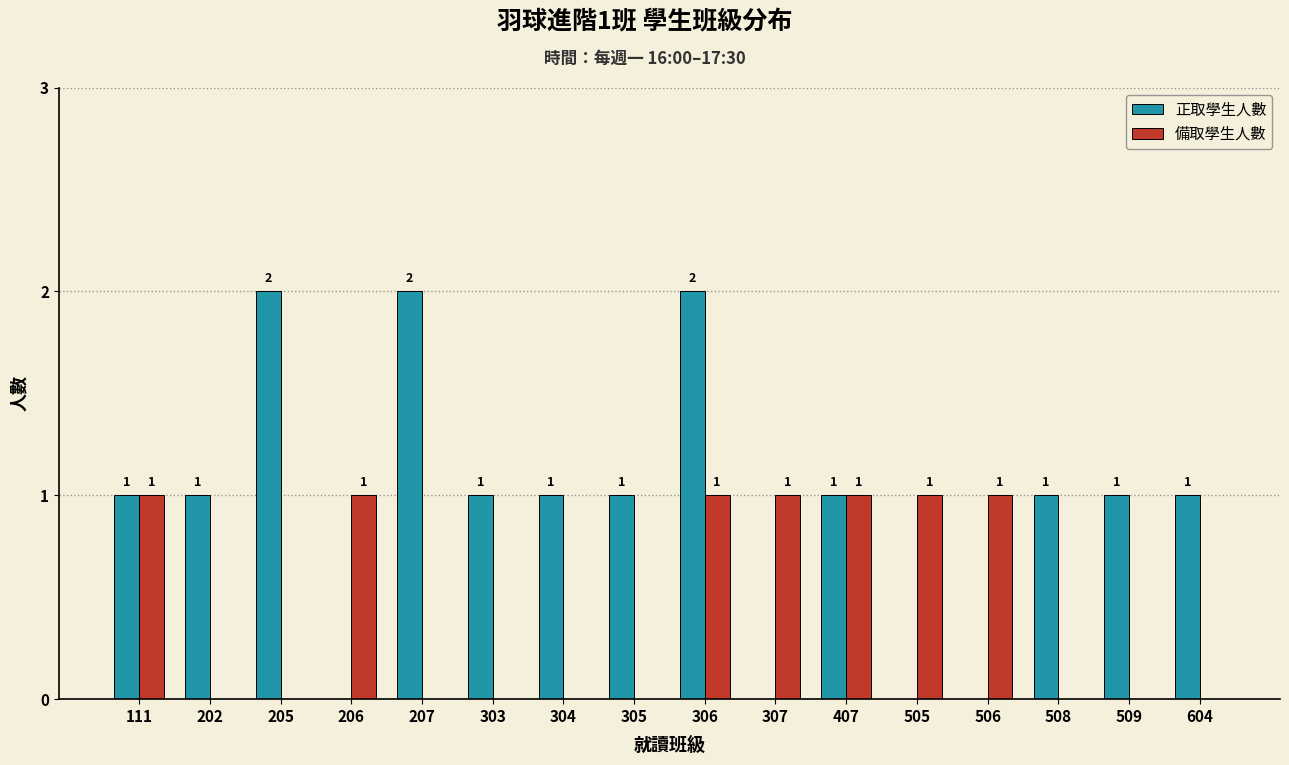

At which category is the sum across all series the highest?

306